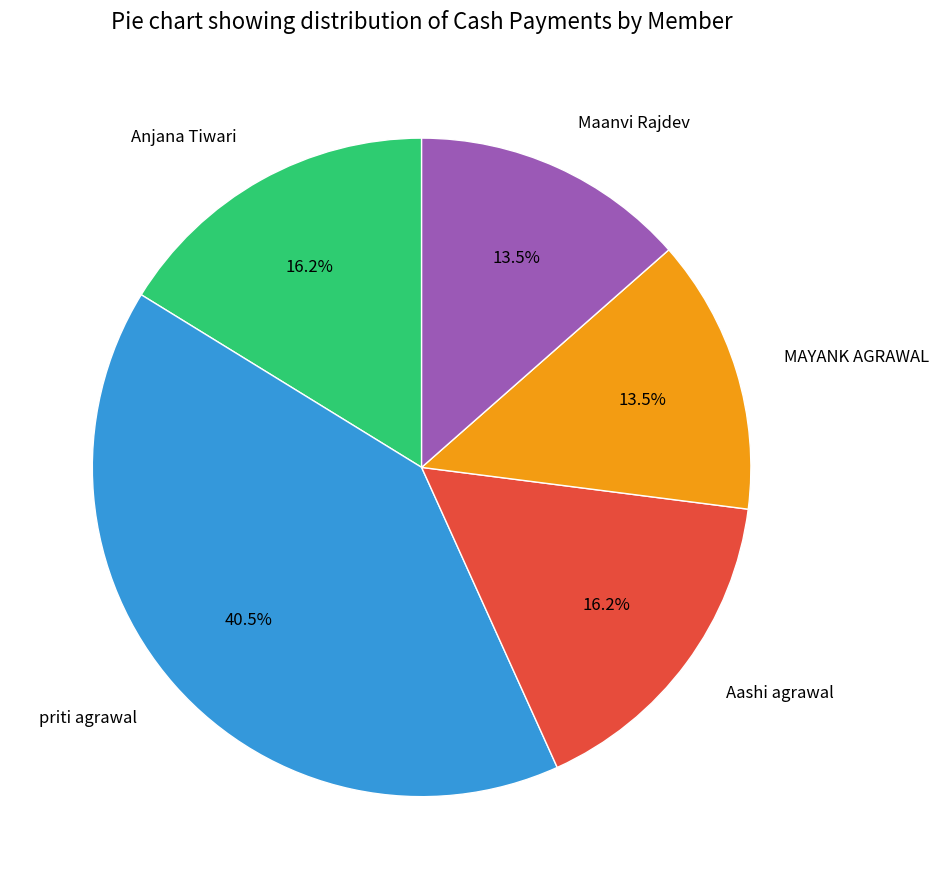

What is the ratio of the value at Maanvi Rajdev to the value at MAYANK AGRAWAL?

1.0